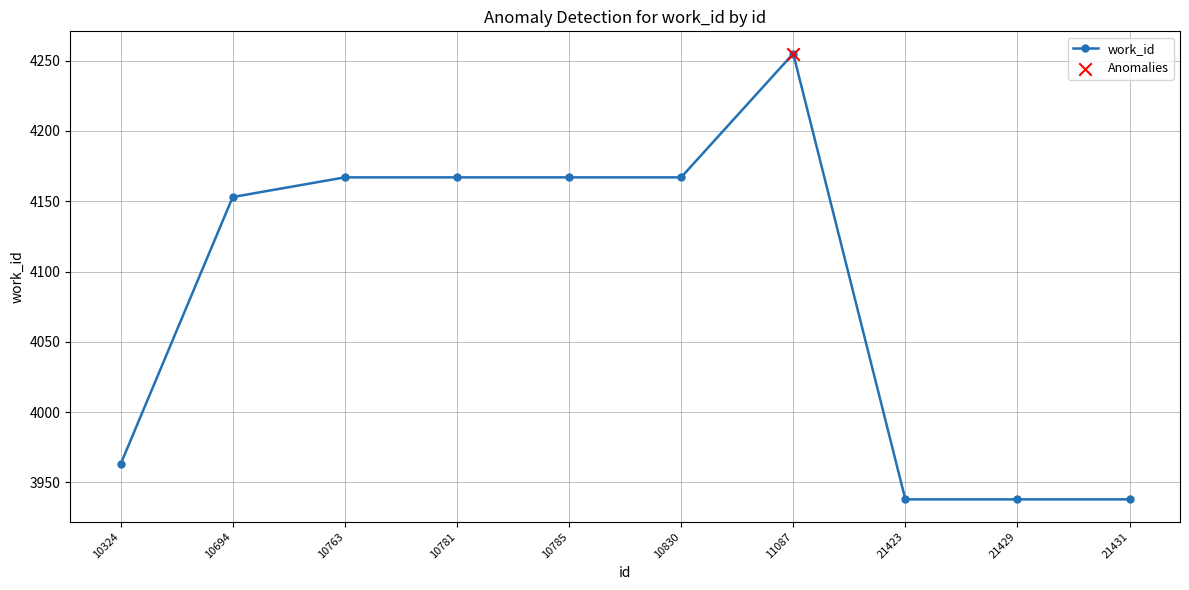

Between 11087 and 10763, which is larger?

11087